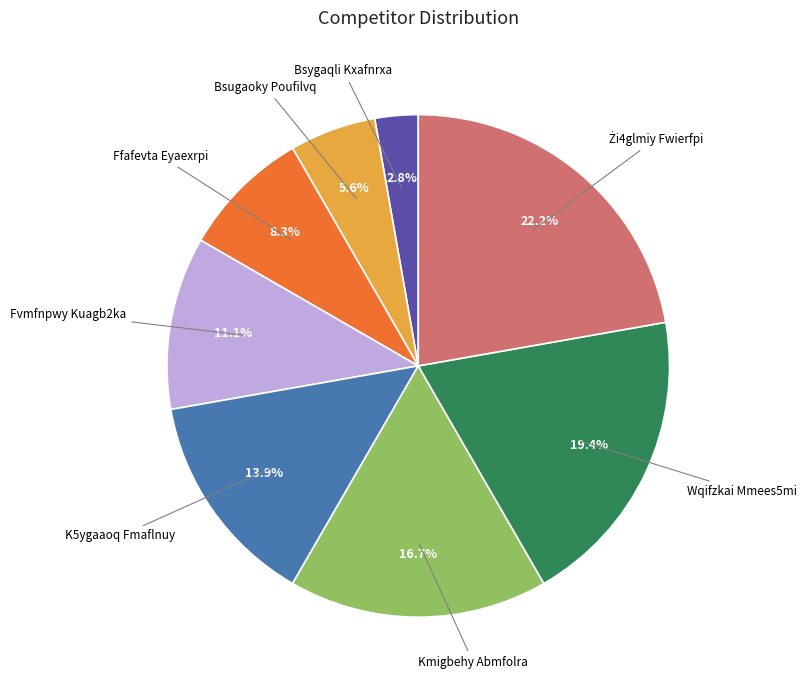

How much of the chart is everything except K5ygaaoq Fmaflnuy?

86.1%